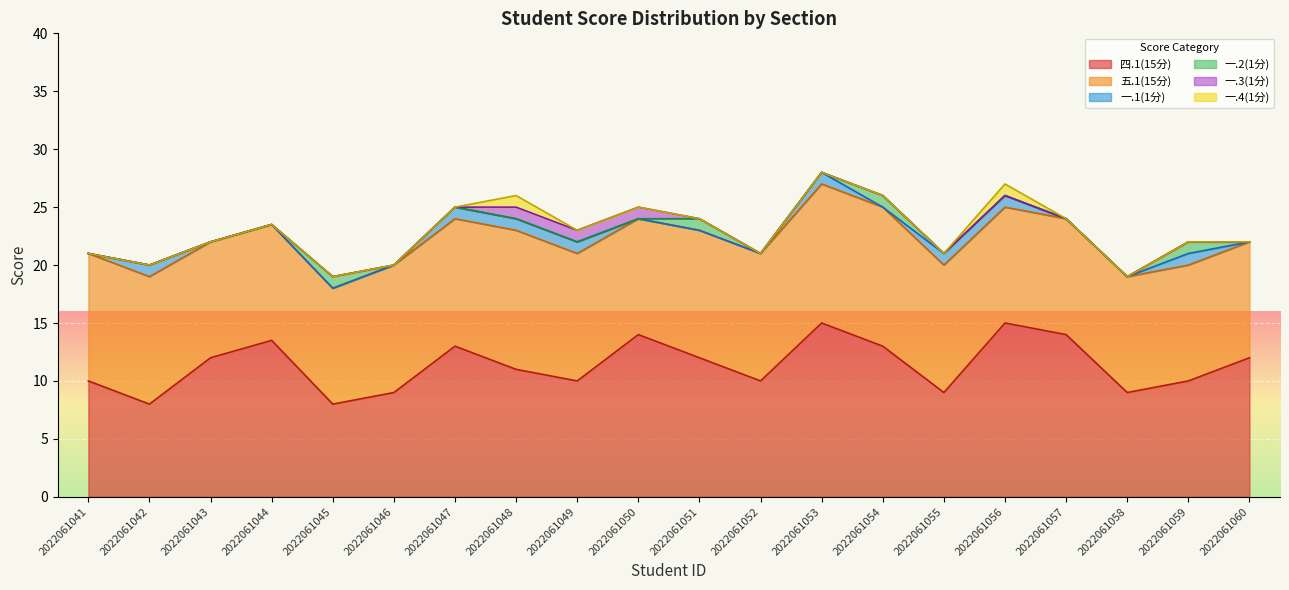

At which category does 五.1(15分) reach its first local peak?

2022061048